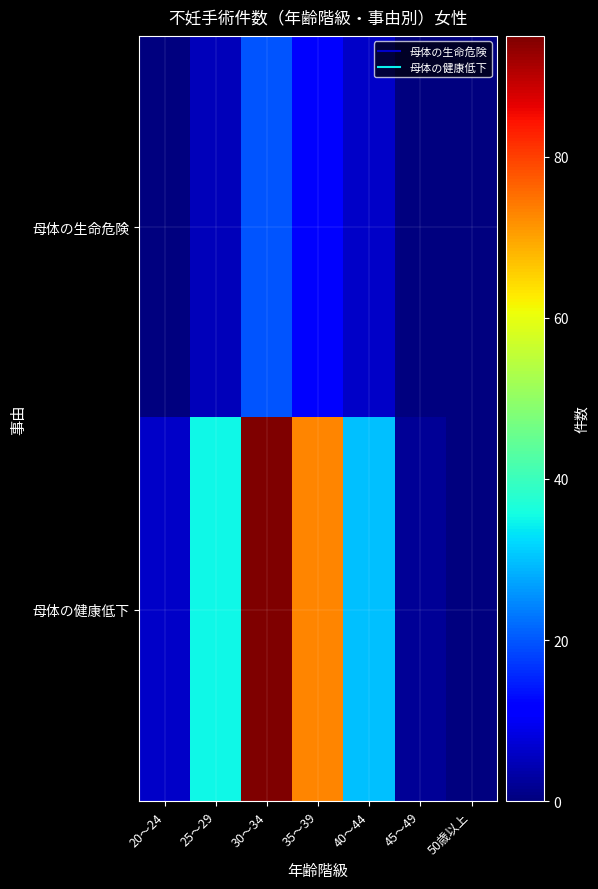

What is the total value across all series at 20～24?

6